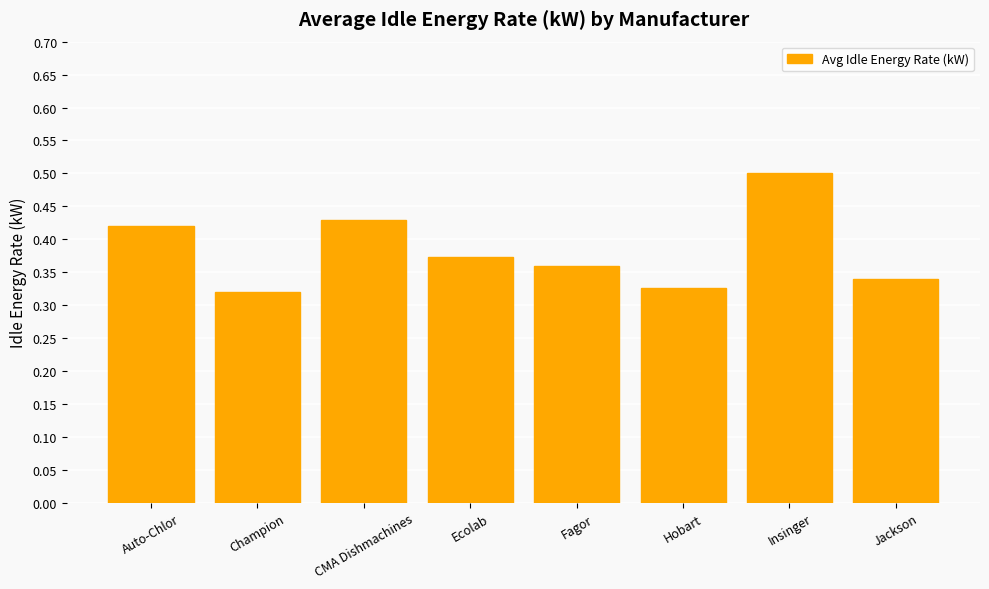

How many values are between 0 and 1?

8